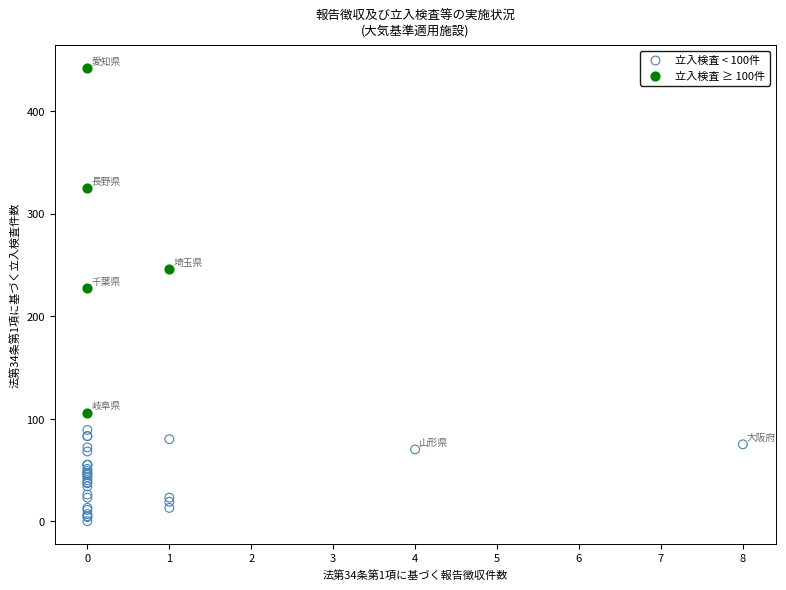

Which series reaches the minimum Y coordinate?

立入検査 < 100件